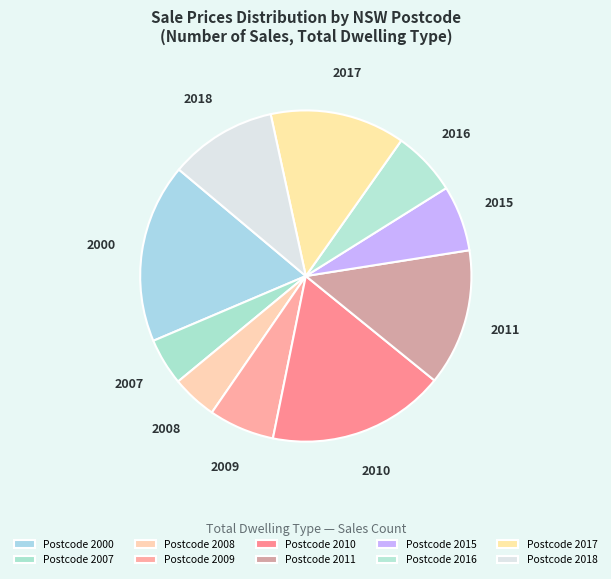

How many slices are in this pie chart?

10